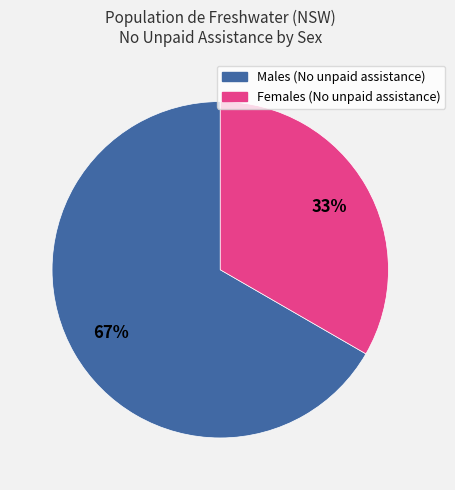

To the nearest percent, what is the average slice percentage?

50%